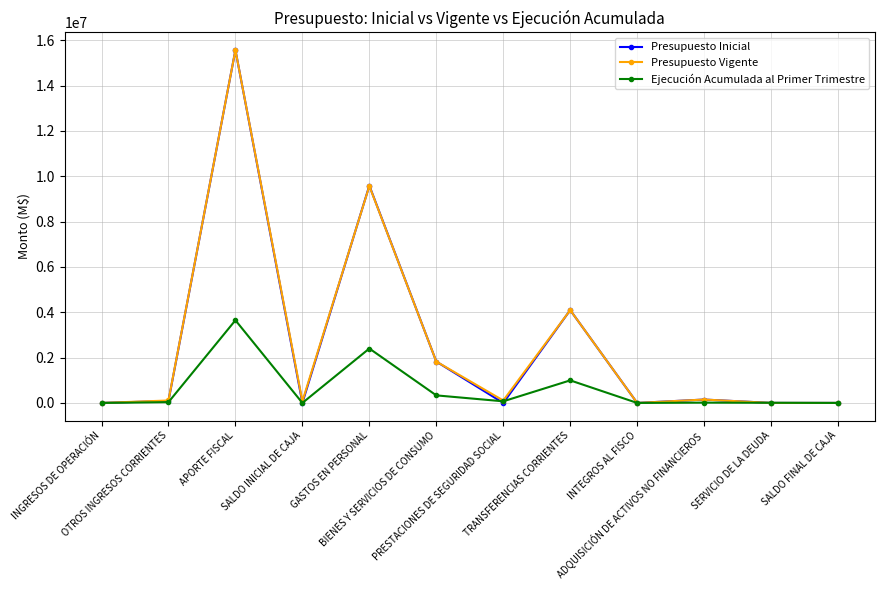

The value of Presupuesto Inicial at PRESTACIONES DE SEGURIDAD SOCIAL is -8790314. True or false?

False